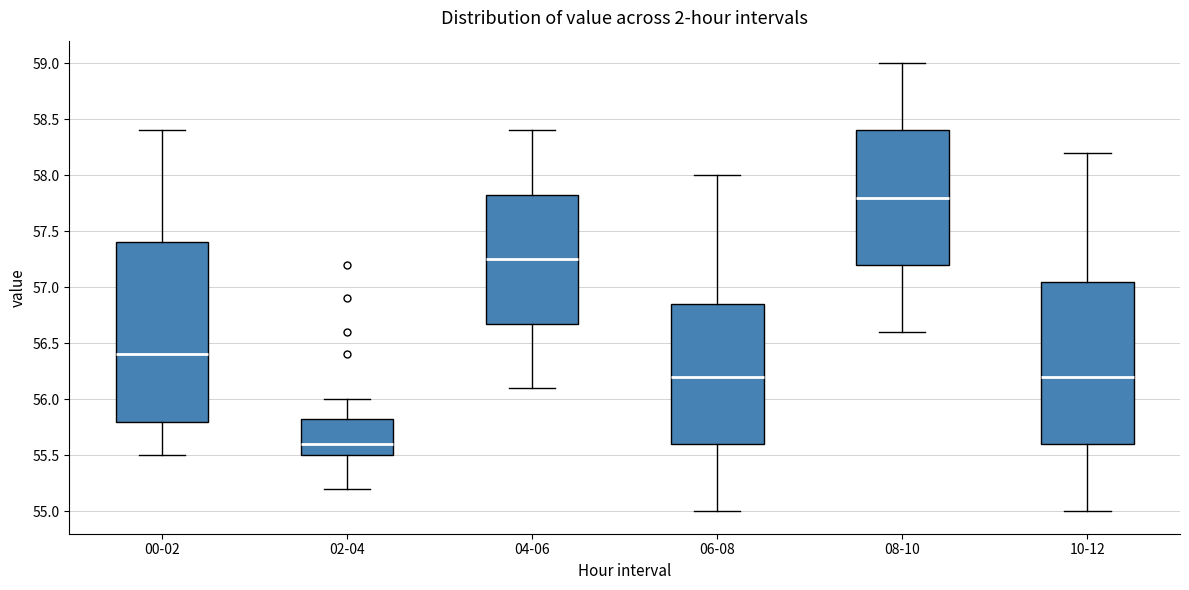

Where does the upper whisker of the box for 02-04 end on the y-axis? The values are not printed on the chart, so give them approximately, as read against the axis.

56.00